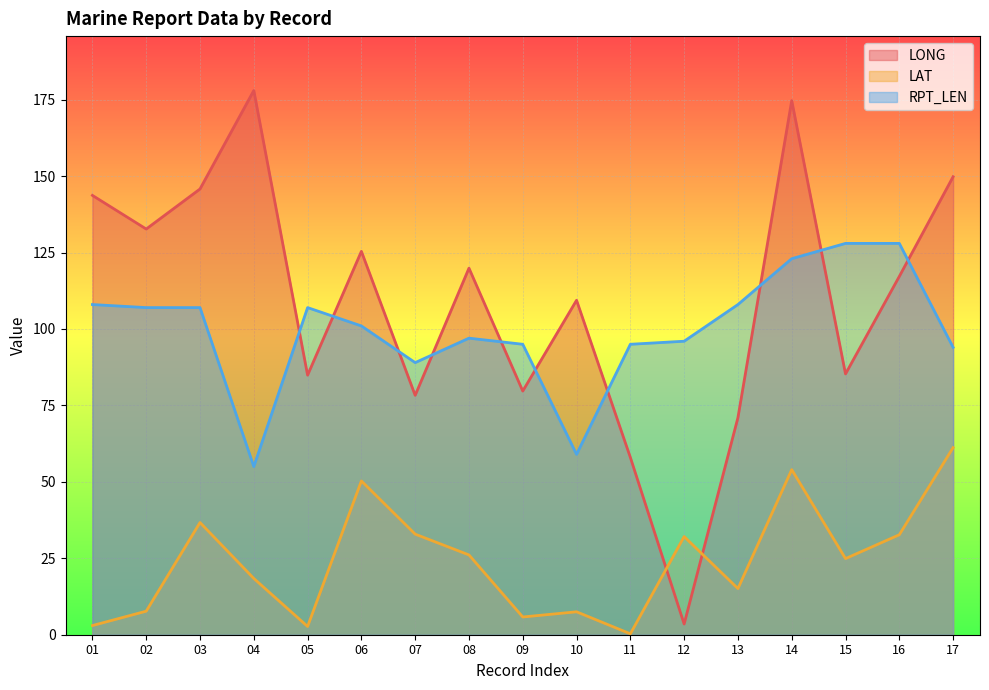

What value does the LONG series have at 03?

145.8